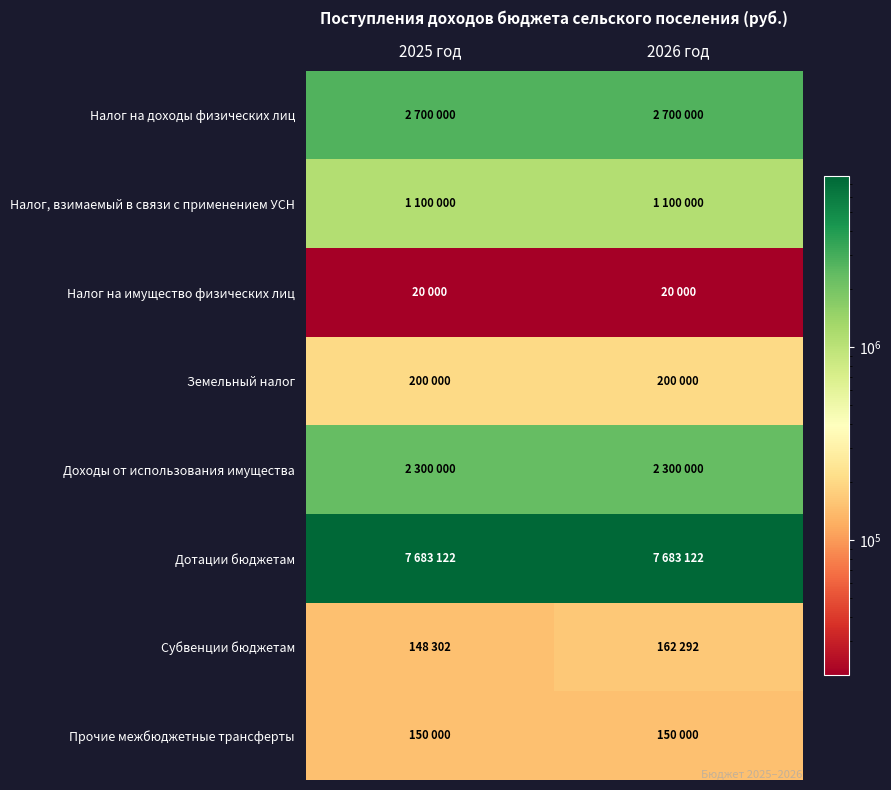

Which label corresponds to the smallest value in the chart?

2025 год